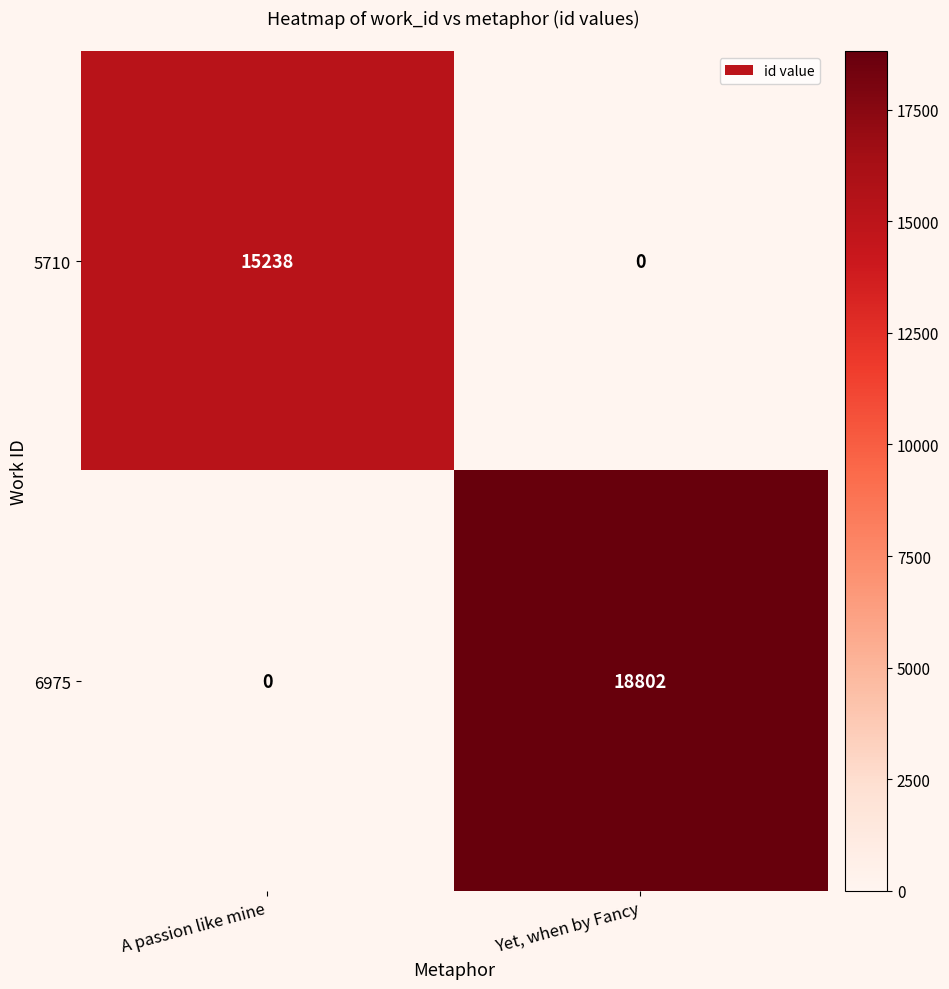

List the series in order of their peak value, lowest first.

5710, 6975